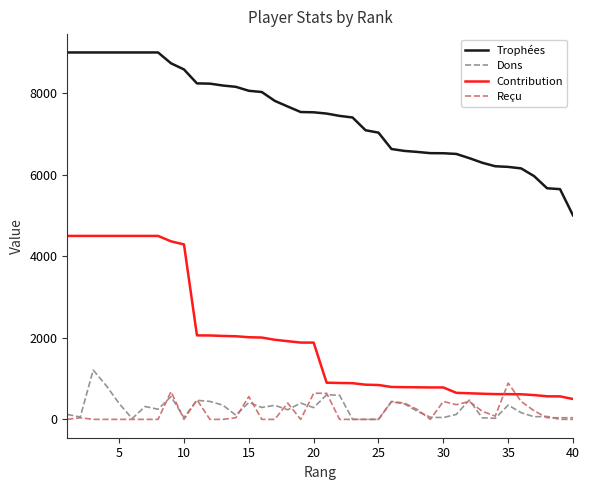

What is the greatest value displayed?

9000